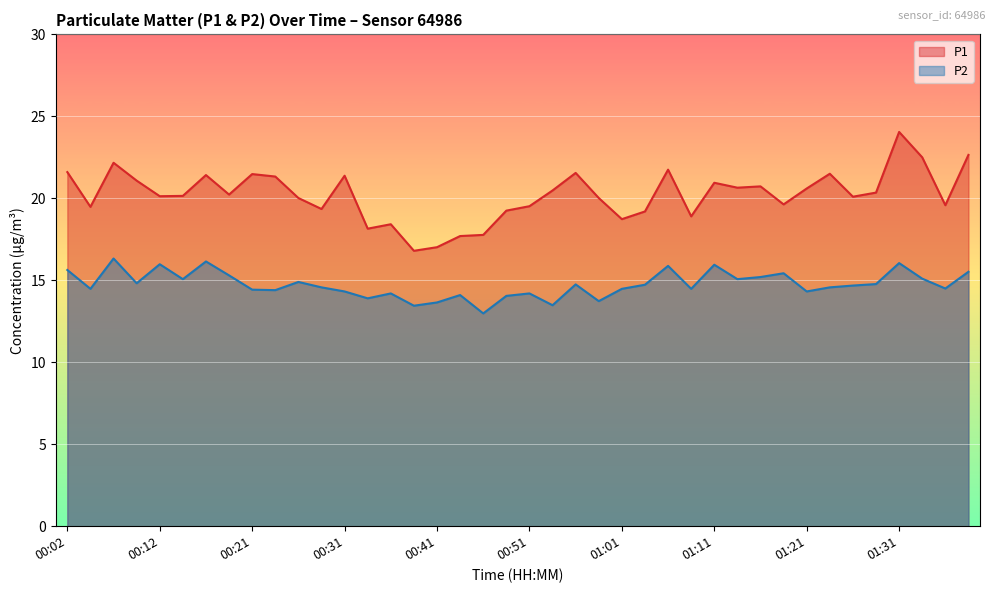

At 01:23, list the series in order from largest to smallest.

P1, P2